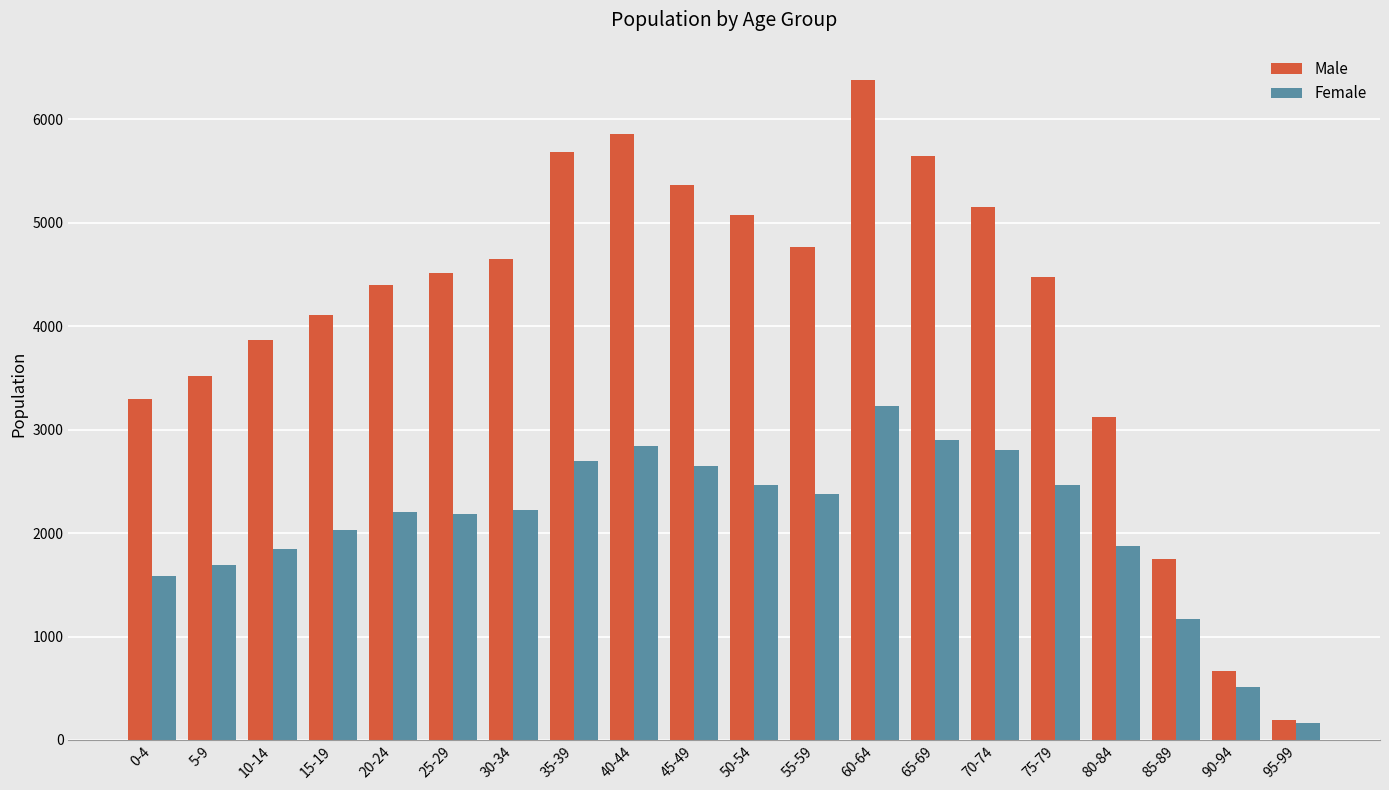

Which series has the widest spread of values?

Male